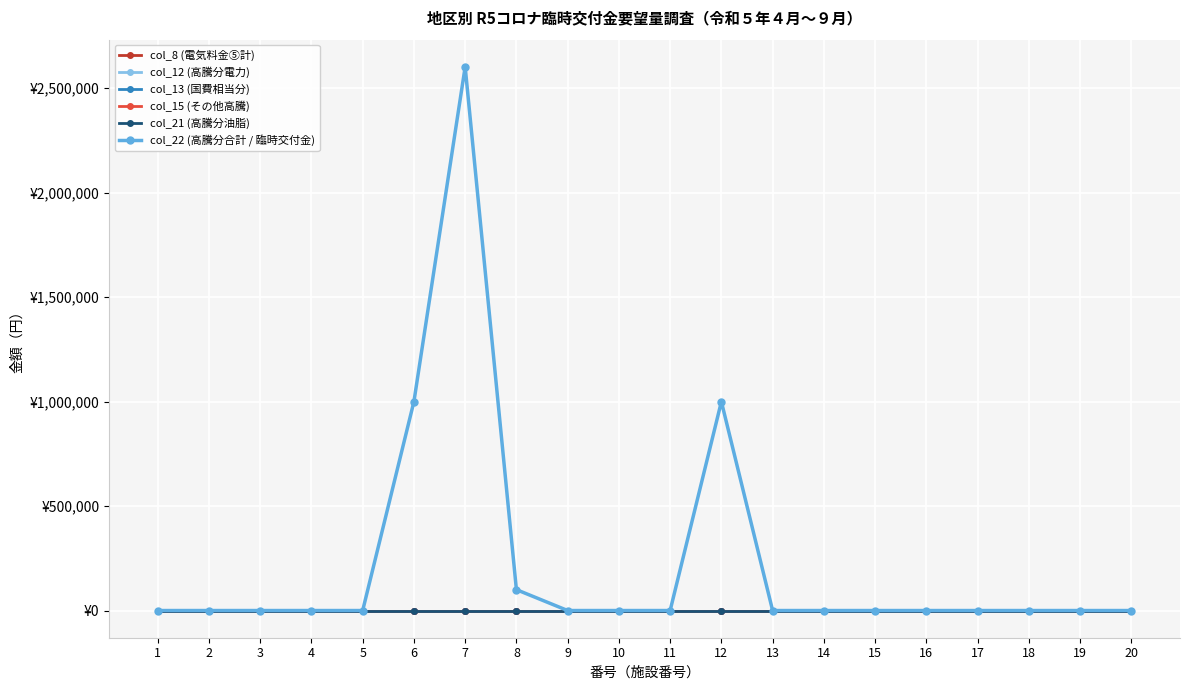

Reading left to right, transcribe all the data shown in this chart.

col_8 (電気料金⑤計): 1=0	2=0	3=0	4=0	5=0	6=0	7=0	8=0	9=0	10=0	11=0	12=0	13=0	14=0	15=0	16=0	17=0	18=0	19=0	20=0
col_12 (高騰分電力): 1=0	2=0	3=0	4=0	5=0	6=0	7=0	8=0	9=0	10=0	11=0	12=0	13=0	14=0	15=0	16=0	17=0	18=0	19=0	20=0
col_13 (国費相当分): 1=0	2=0	3=0	4=0	5=0	6=0	7=0	8=0	9=0	10=0	11=0	12=0	13=0	14=0	15=0	16=0	17=0	18=0	19=0	20=0
col_15 (その他高騰): 1=0	2=0	3=0	4=0	5=0	6=0	7=0	8=0	9=0	10=0	11=0	12=0	13=0	14=0	15=0	16=0	17=0	18=0	19=0	20=0
col_21 (高騰分油脂): 1=0	2=0	3=0	4=0	5=0	6=0	7=0	8=0	9=0	10=0	11=0	12=0	13=0	14=0	15=0	16=0	17=0	18=0	19=0	20=0
col_22 (高騰分合計 / 臨時交付金): 1=0	2=0	3=0	4=0	5=0	6=1000000	7=2602404	8=100000	9=0	10=0	11=0	12=1000000	13=0	14=0	15=0	16=0	17=0	18=0	19=0	20=0